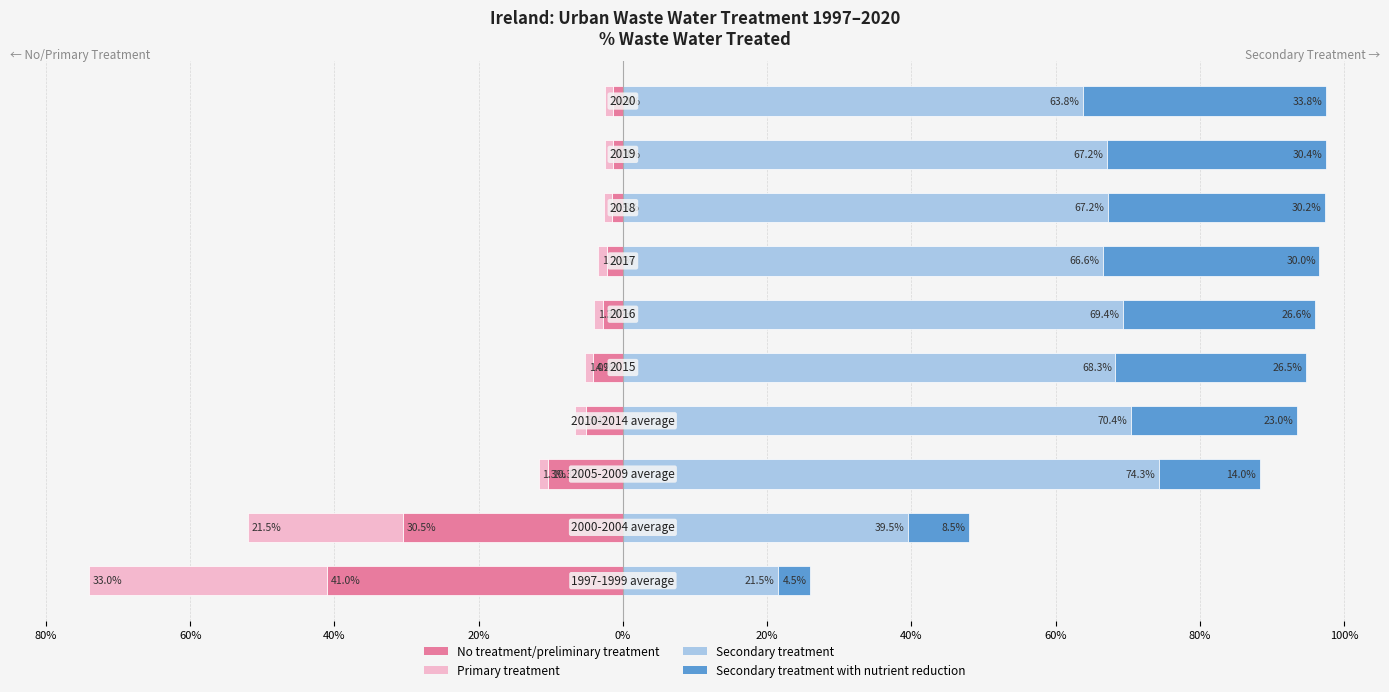

Is it true that Secondary treatment with nutrient reduction equals 0.0 at 80%?

True